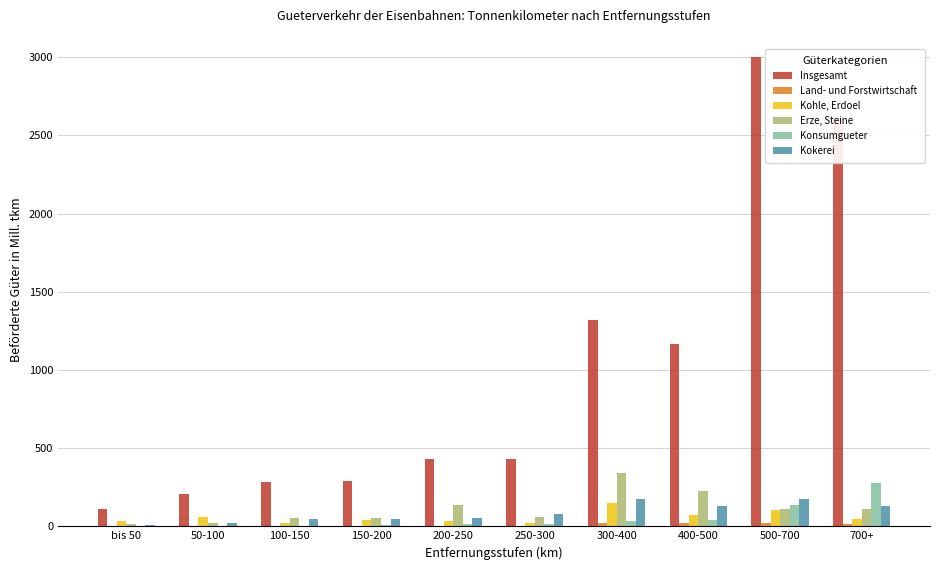

Between 150-200 and 700+, which series saw the biggest shift?

Insgesamt